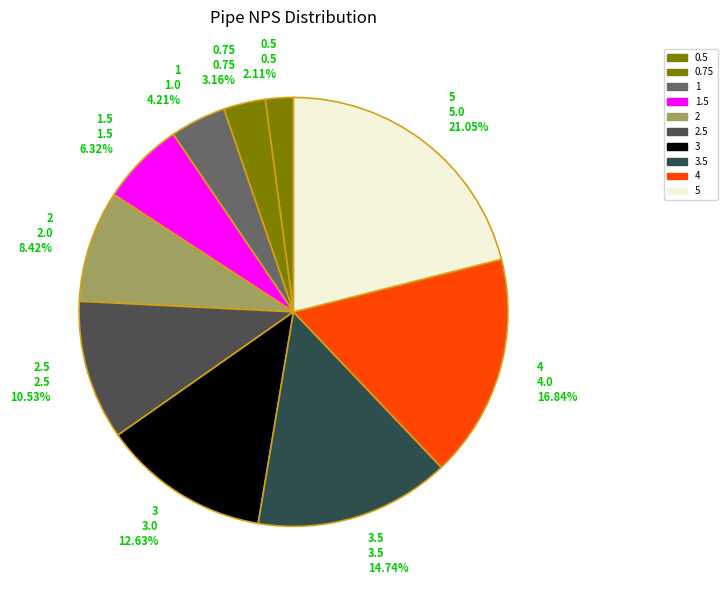

Is the sum of 2.5 2.5 10.53% and 3 3.0 12.63% greater than half?

No